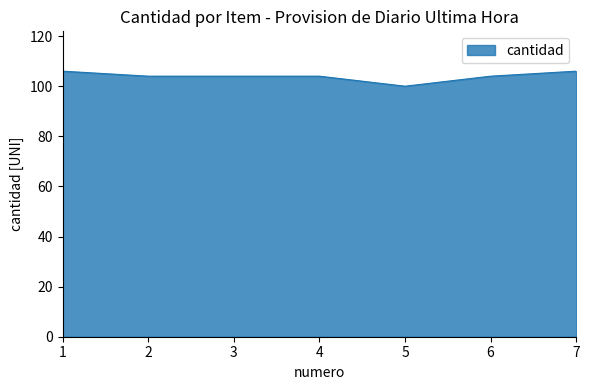

Count the values in the range 104 to 106.

6